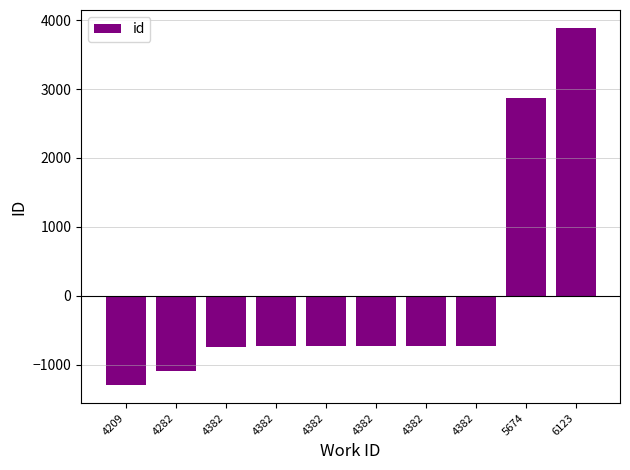

The value at 4382 is -723.6. True or false?

True